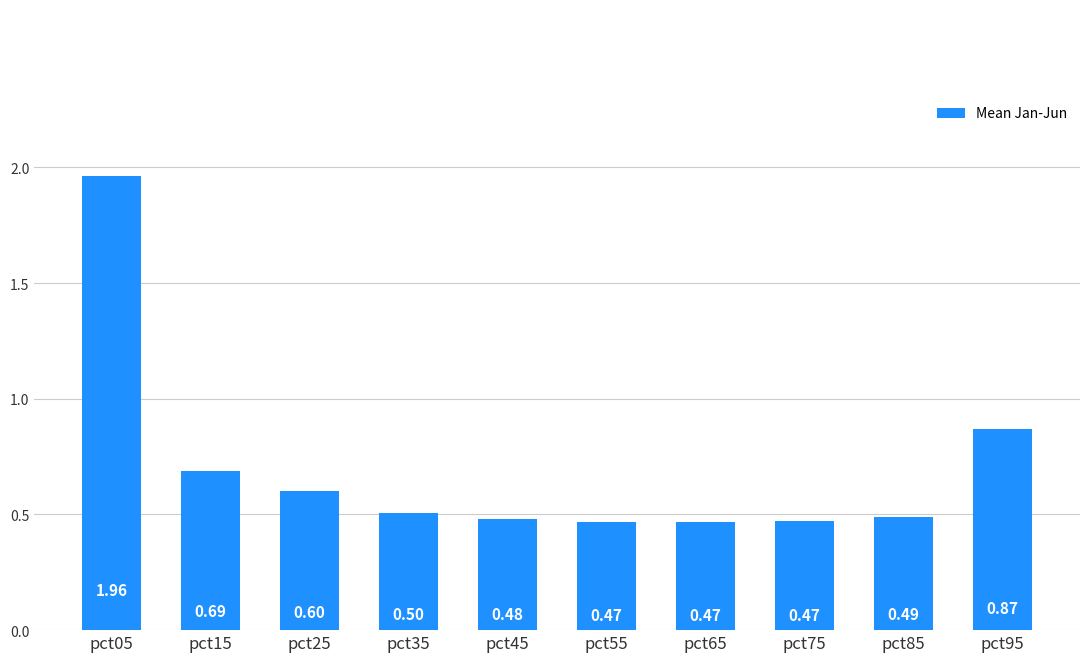

Are the bars horizontal?

No